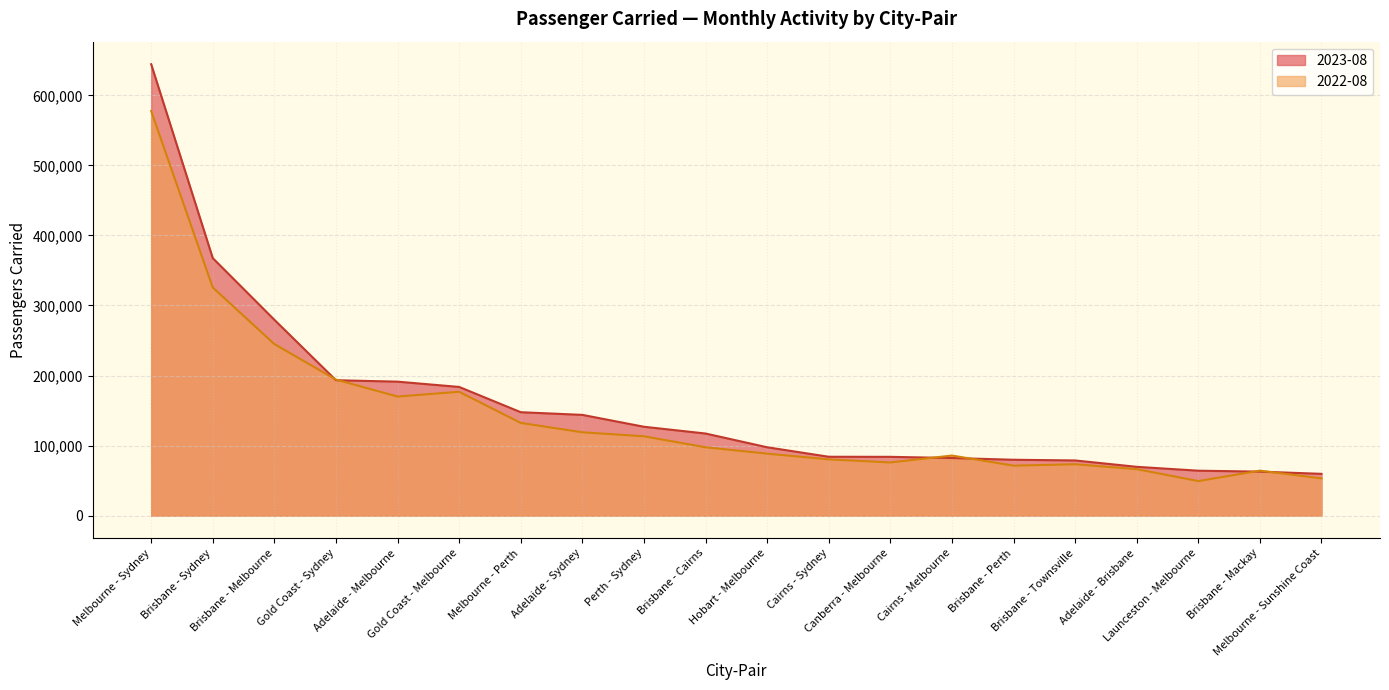

What is the average value of the 2023-08 series?

157908